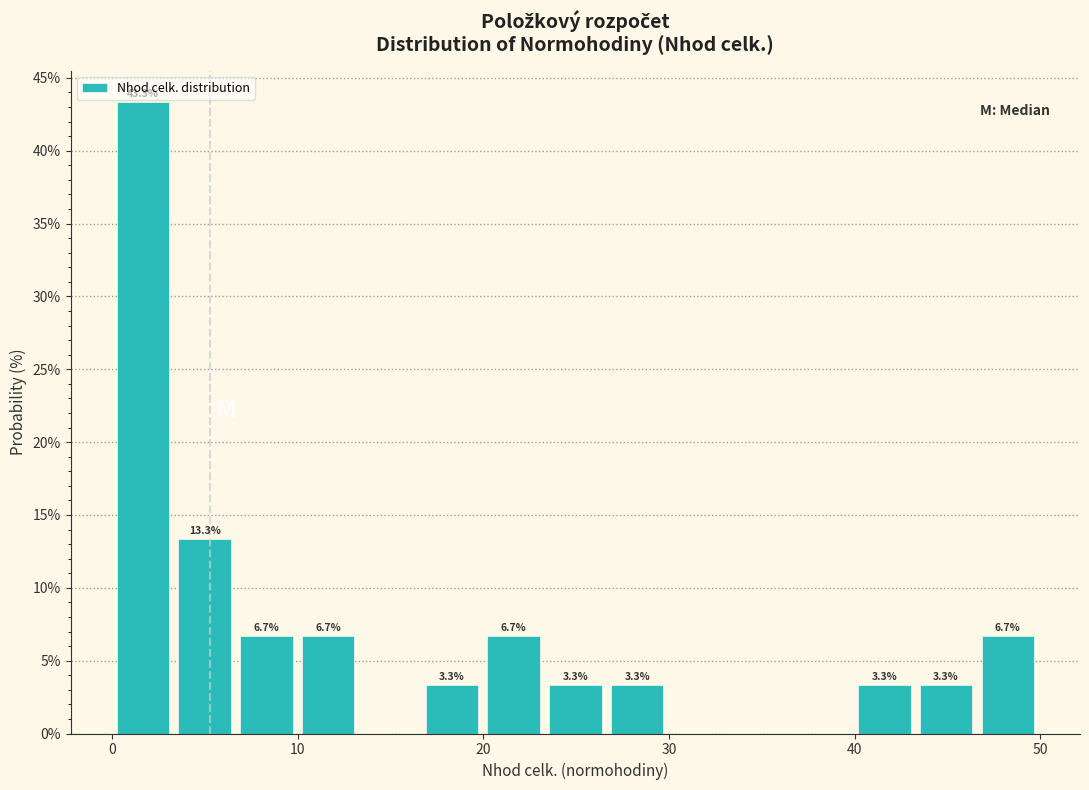

Read against the x-axis, roughly where is the centre of the tallest bar?

2